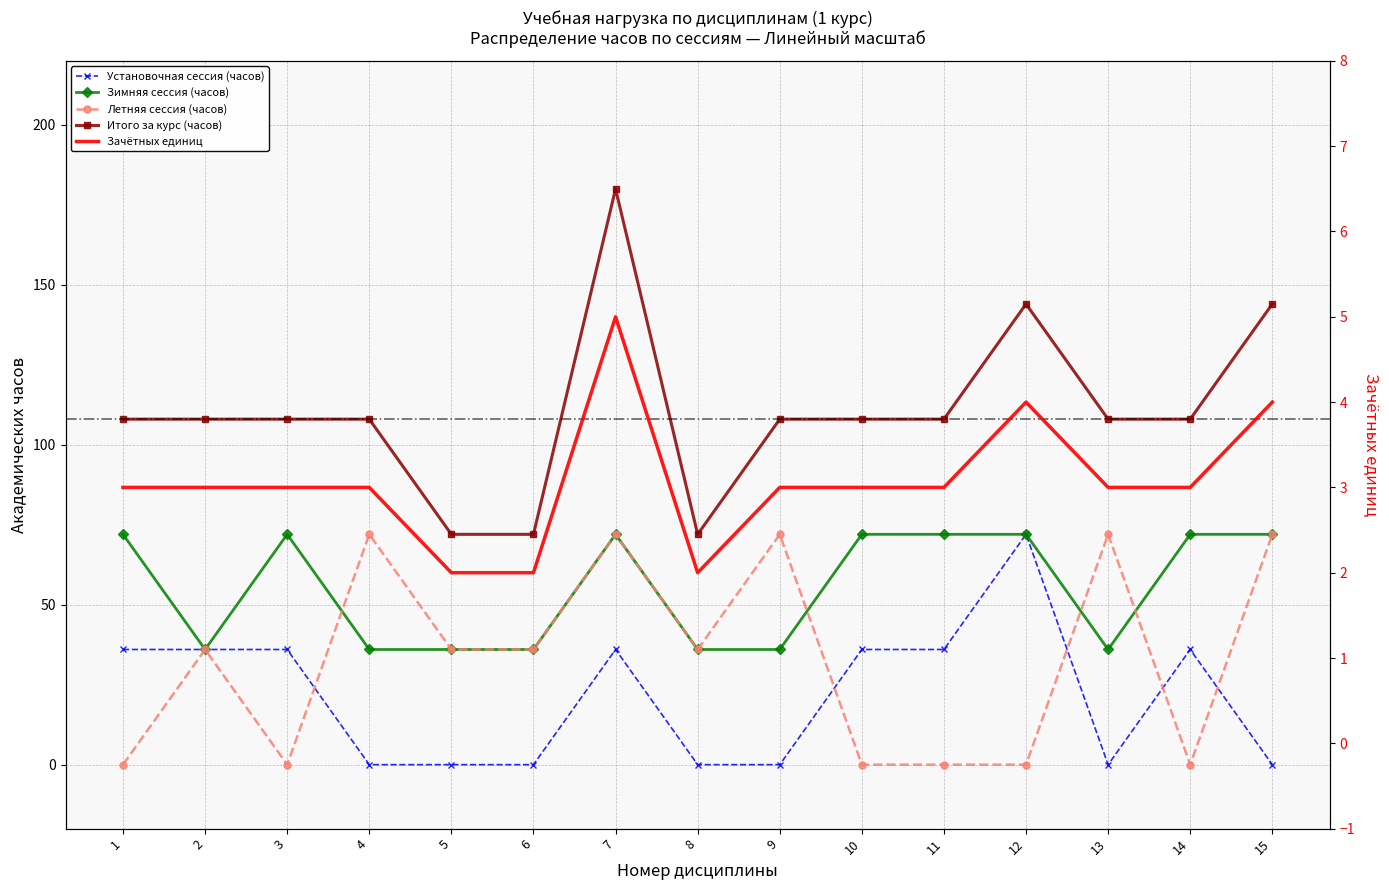

Which series changed the most between 9 and 12?

Установочная сессия (часов)